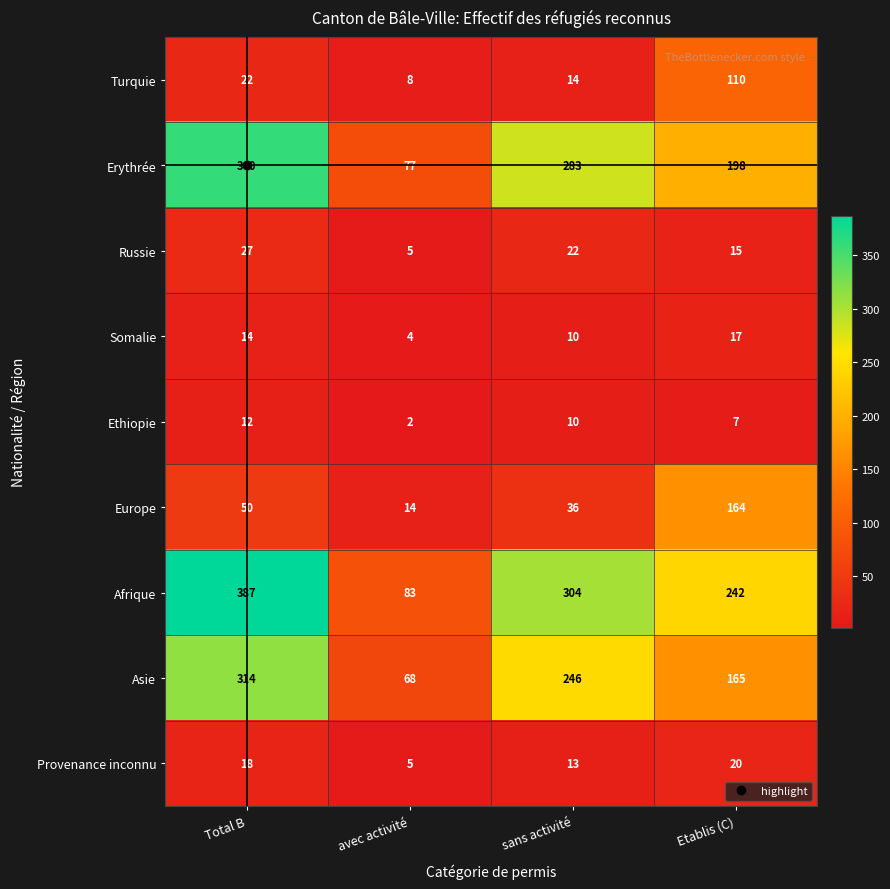

Rank the categories by Russie value from highest to lowest.

Total B, sans activité, Etablis (C), avec activité